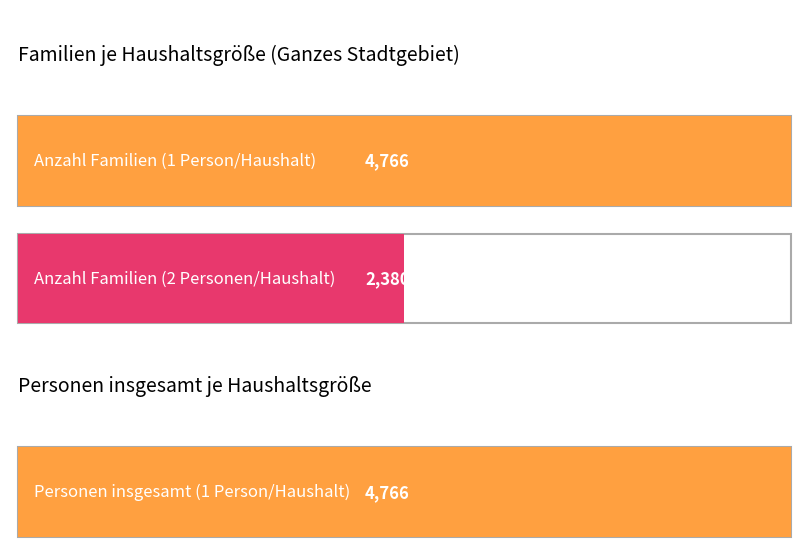

True or false: anzahl_familien has a value of 477 at 4.

False